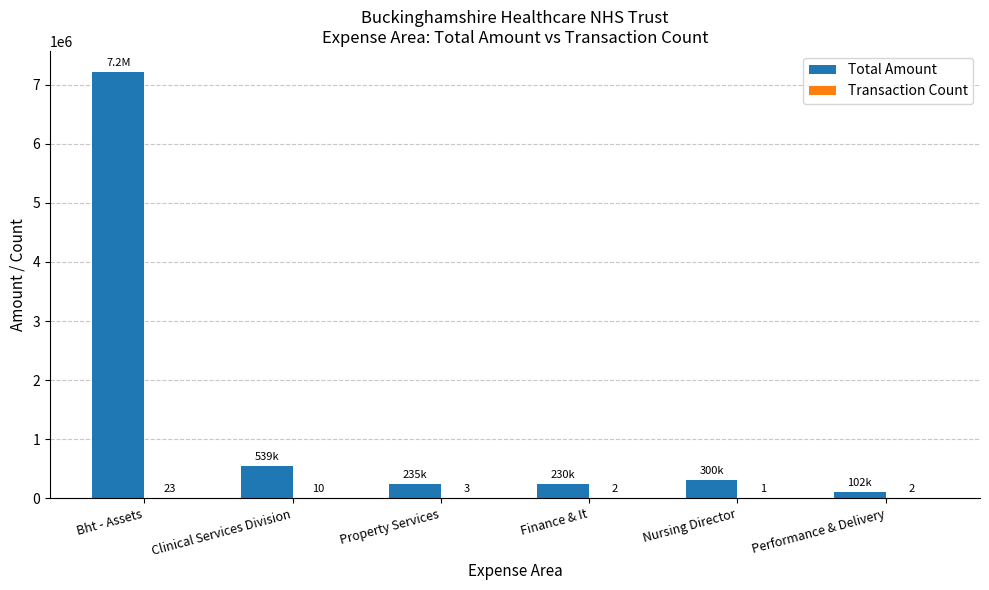

Which label corresponds to the largest value in the chart?

Bht - Assets